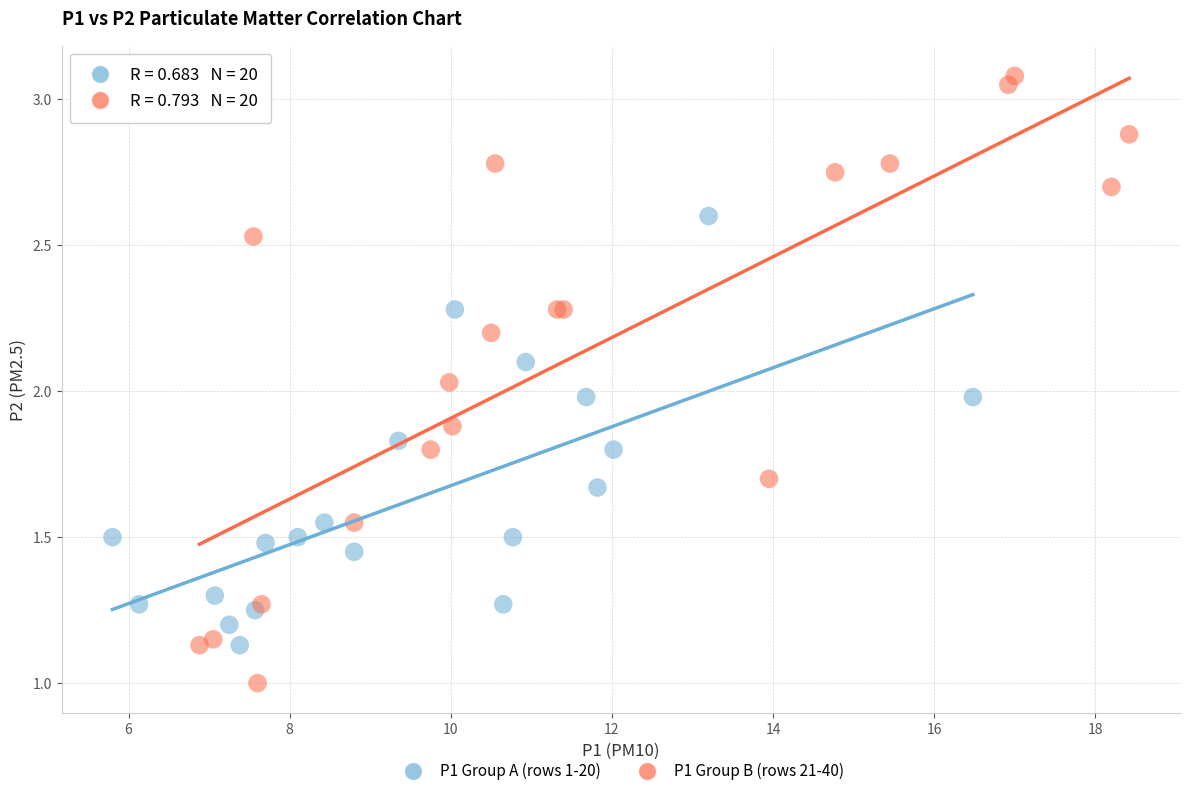

Which series contains the highest Y value?

P1 Group B (rows 21-40)